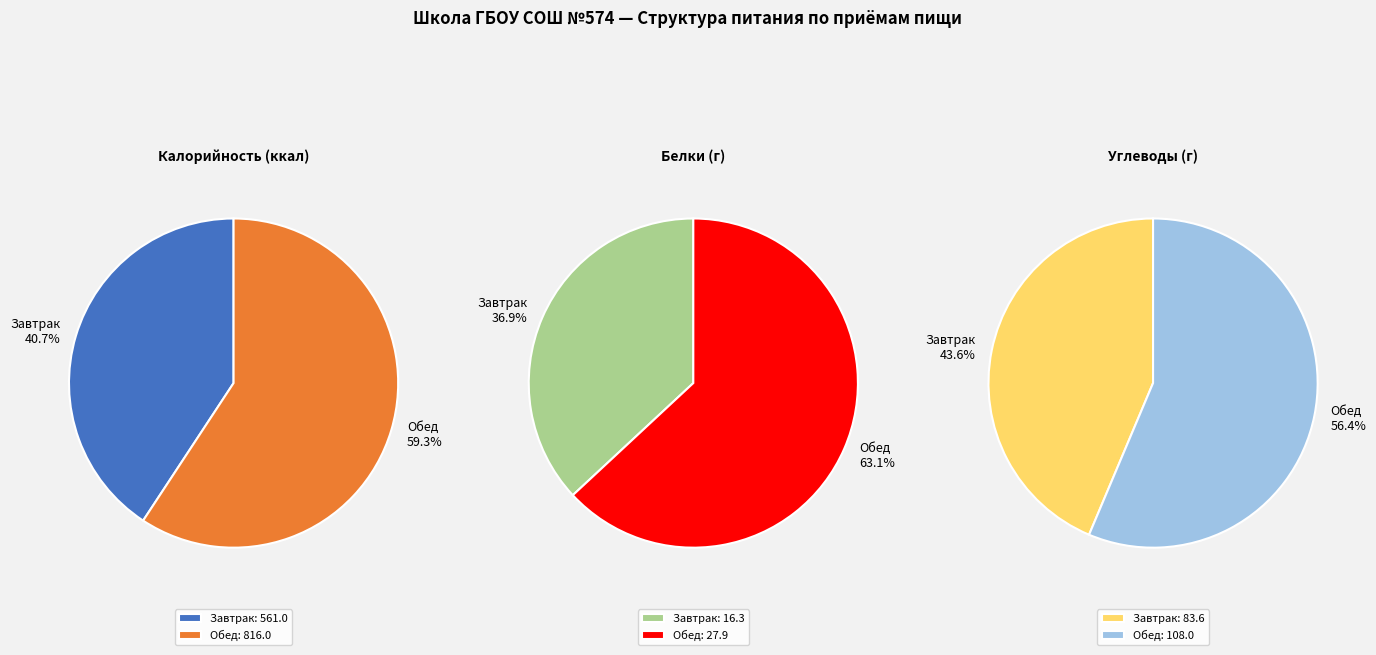

To the nearest percent, what is the average slice percentage?

50%